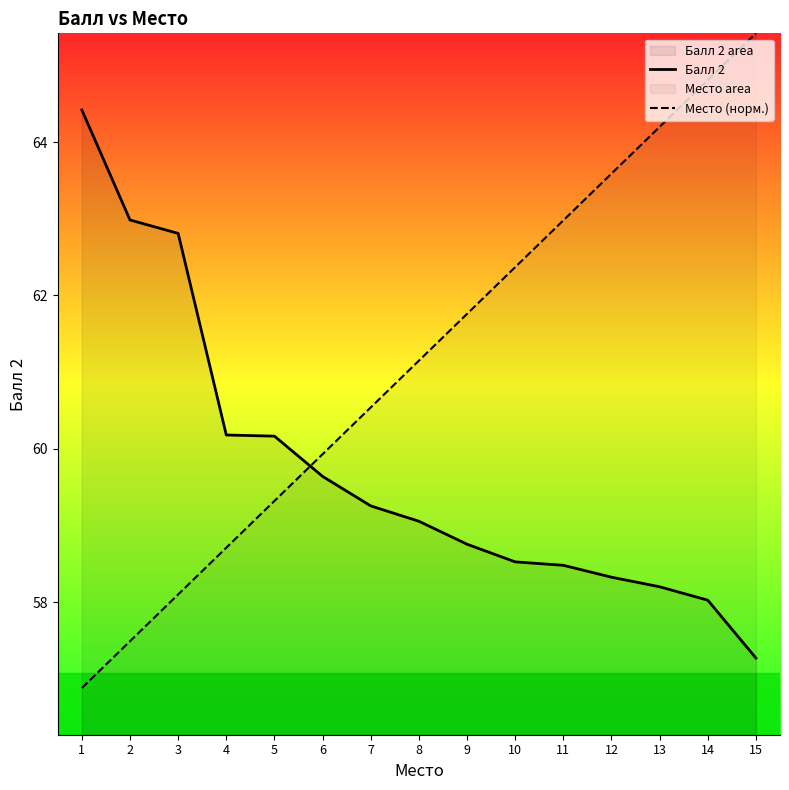

True or false: Место (норм.) and Балл 2 cross at least once.

True